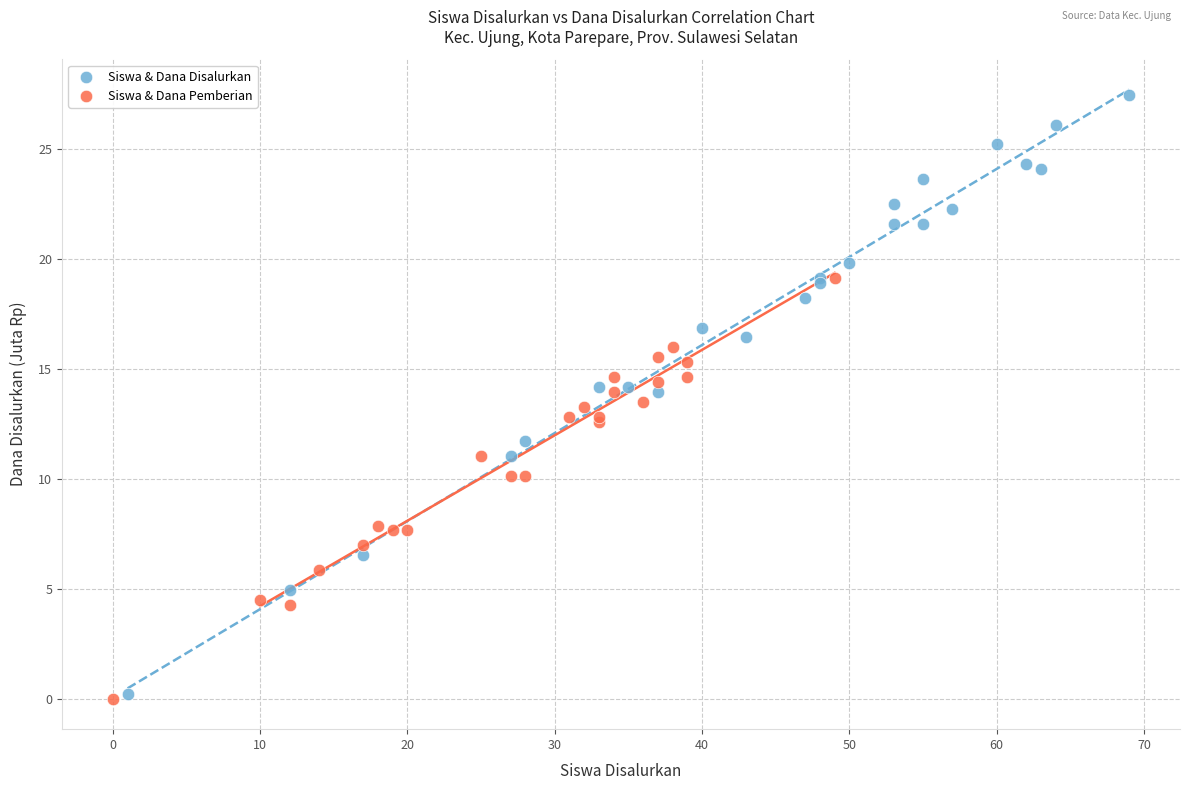

Which series has the largest Y range (max minus min)?

Siswa & Dana Disalurkan